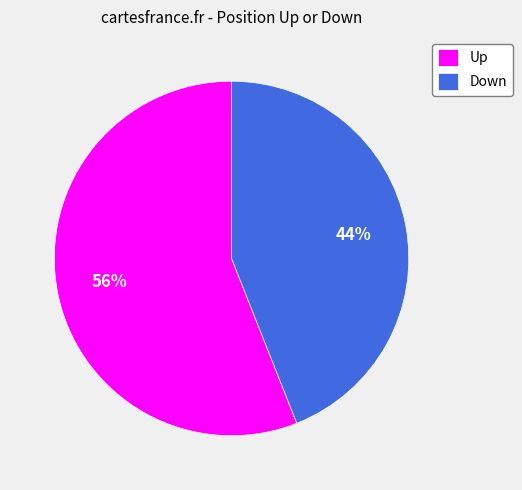

To the nearest percent, what is the difference between the largest and smallest slice percentages?

12%